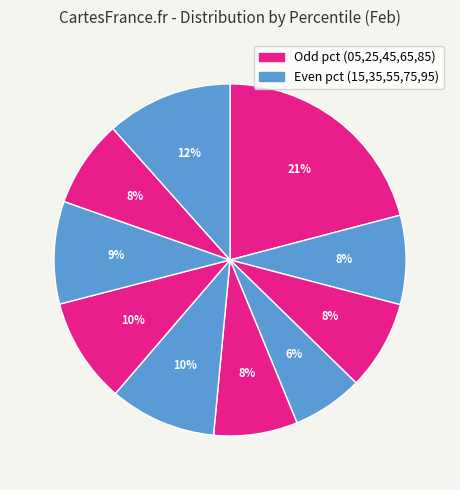

Rank the categories by value from lowest to highest.

pct35, pct45, pct85, pct15, pct25, pct75, pct65, pct55, pct95, pct05